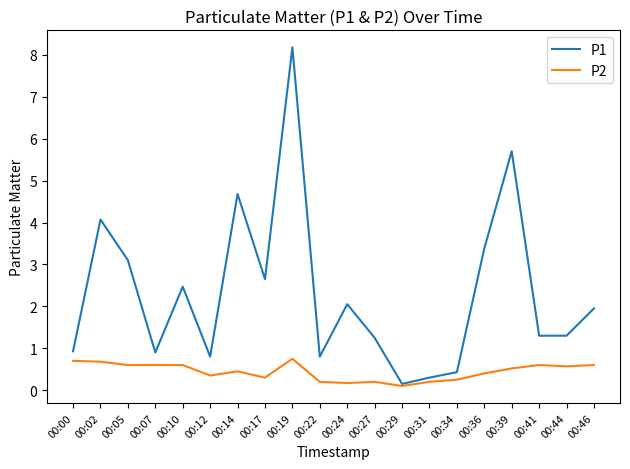

How many series are shown in this chart?

2